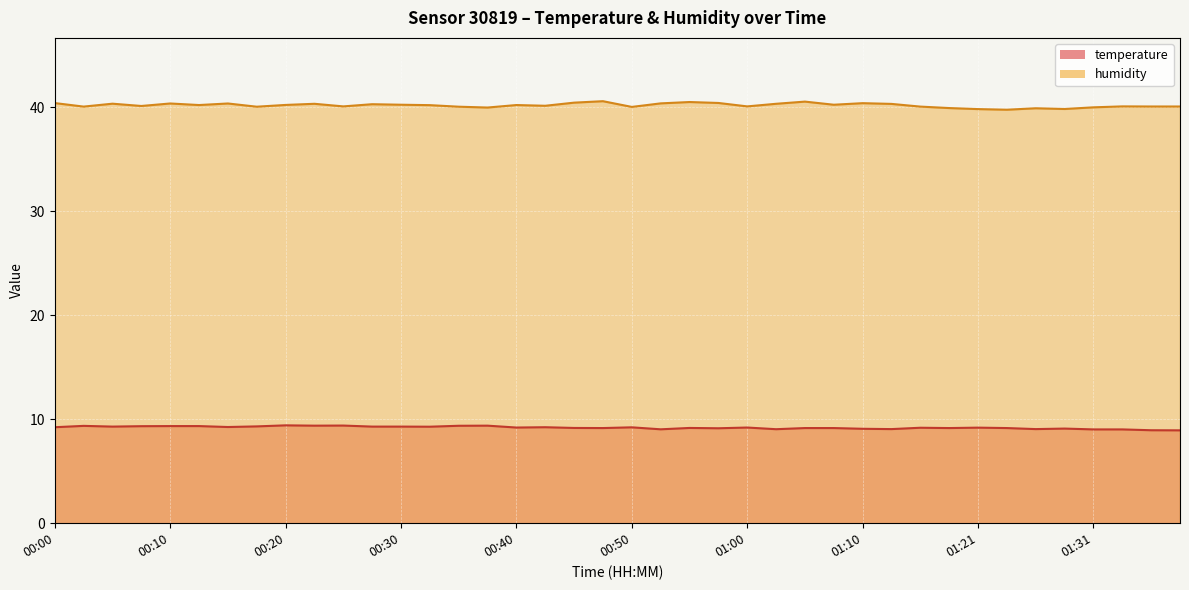

What is the average value of the humidity series?

40.2